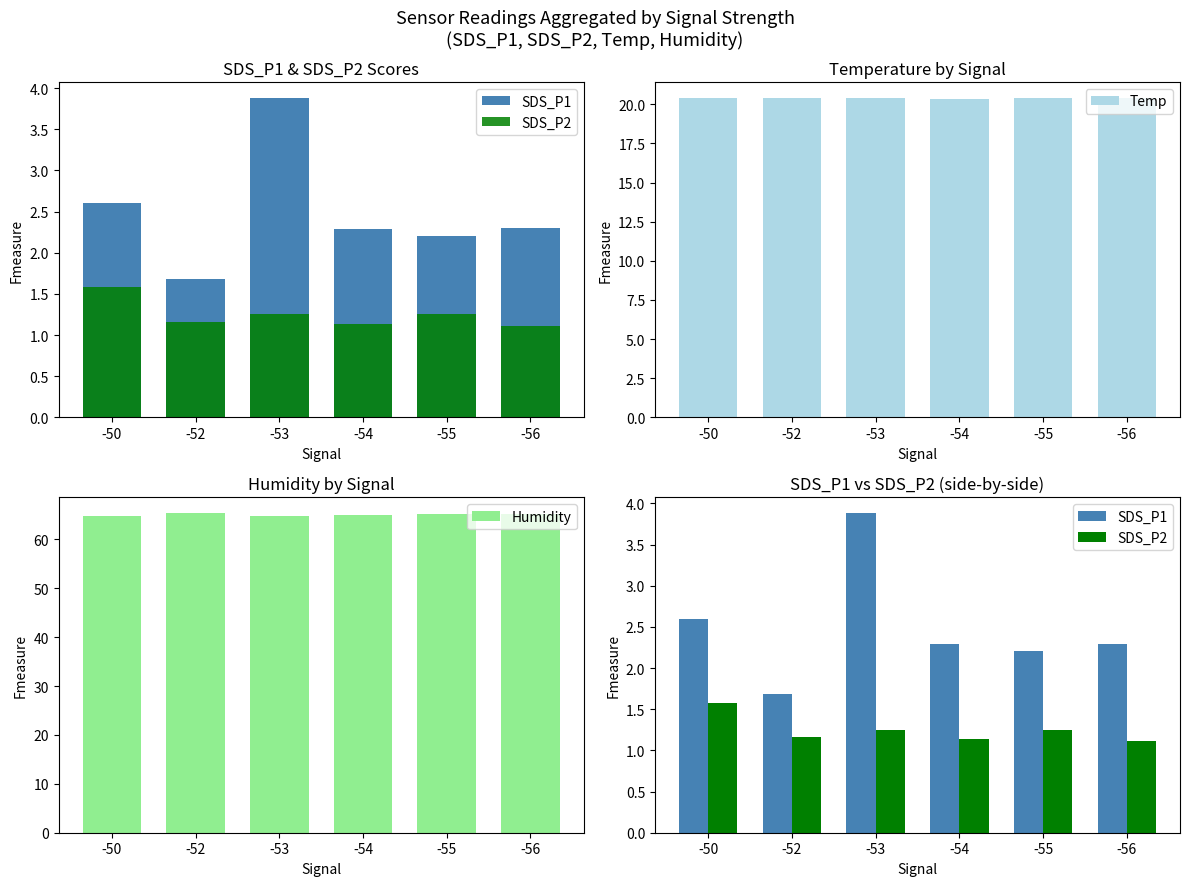

The SDS_P1 series shows 1.4 at -54. True or false?

False